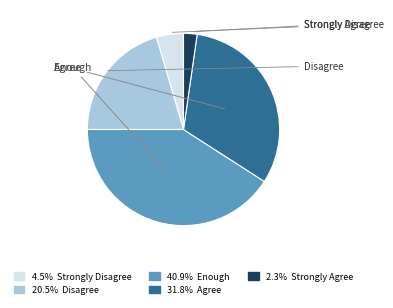

What is the ratio of the value at Enough to the value at Strongly Agree?

18.0